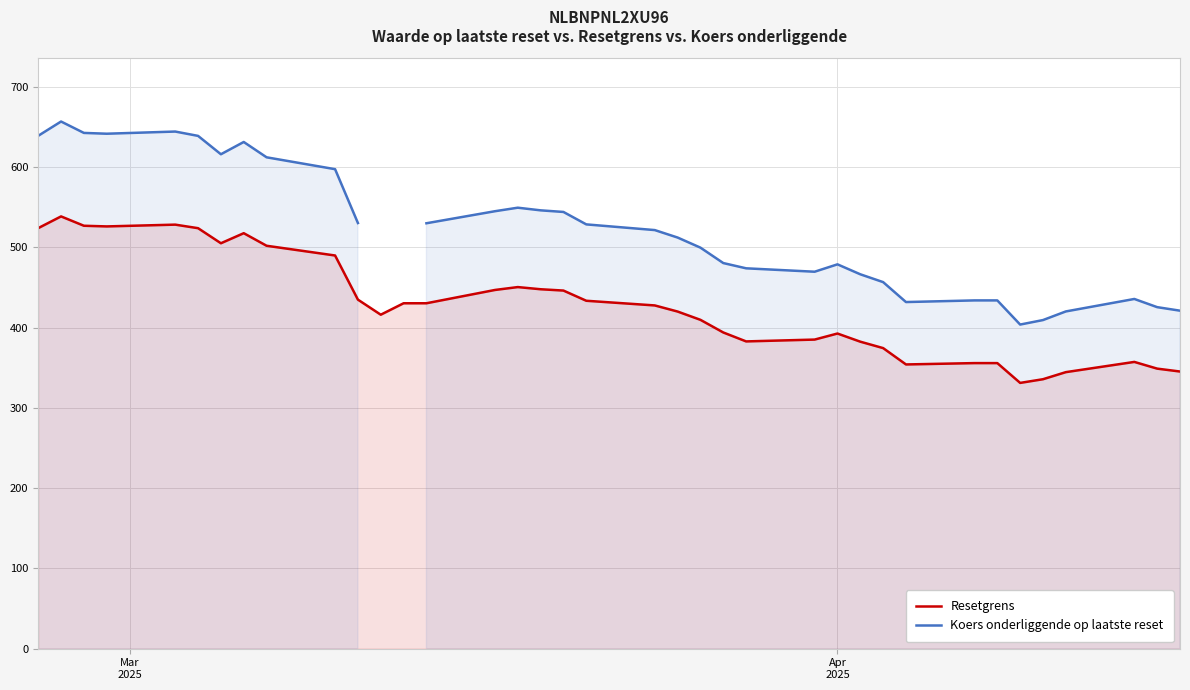

How many lines are shown in the chart?

2